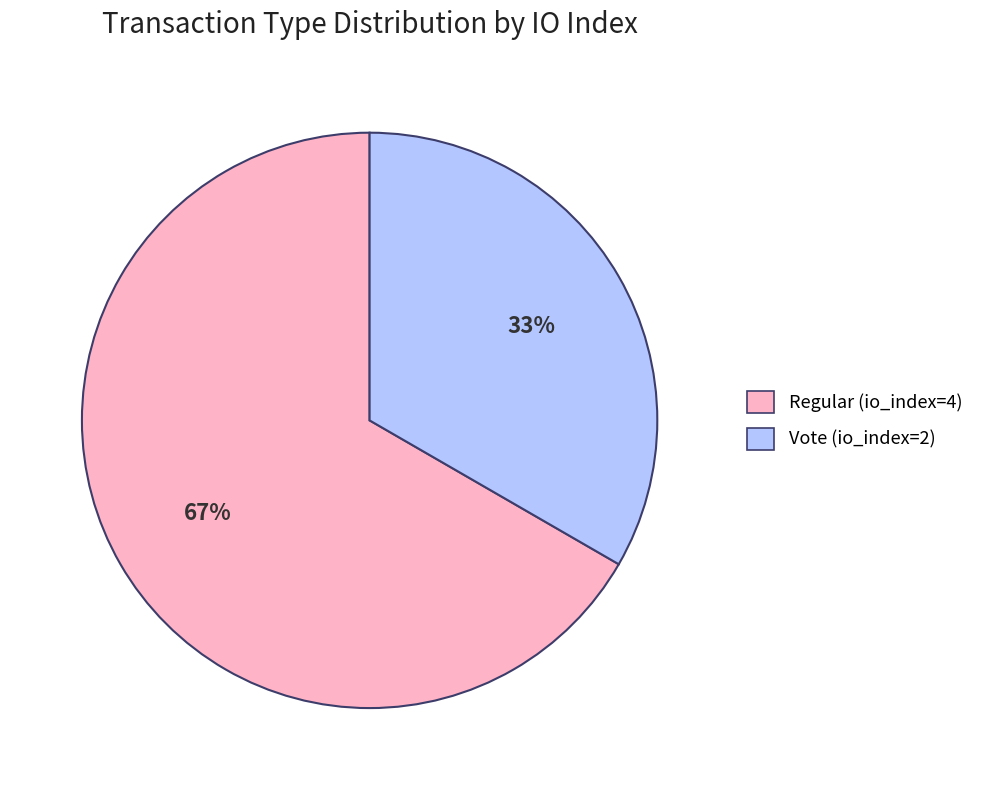

Approximately how many times larger is the value at Regular (io_index=4) compared to Vote (io_index=2)?

2.0